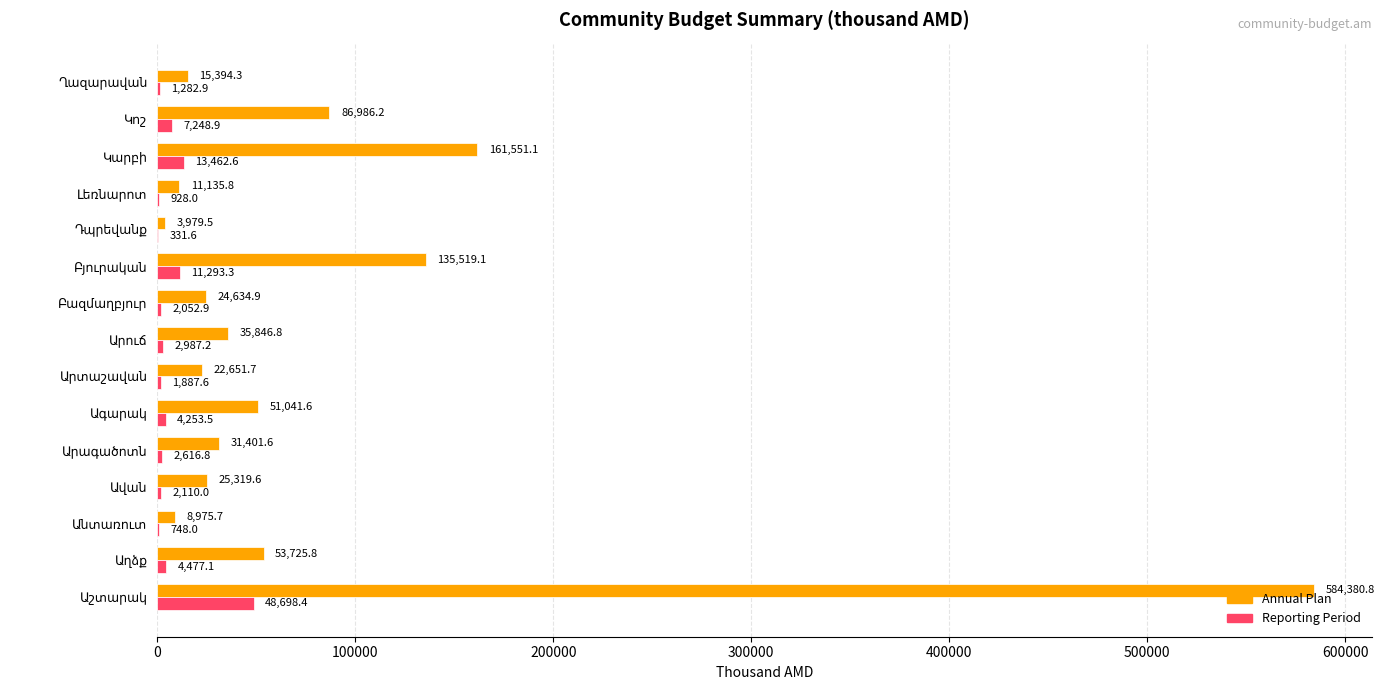

What is the greatest value displayed?

584380.8